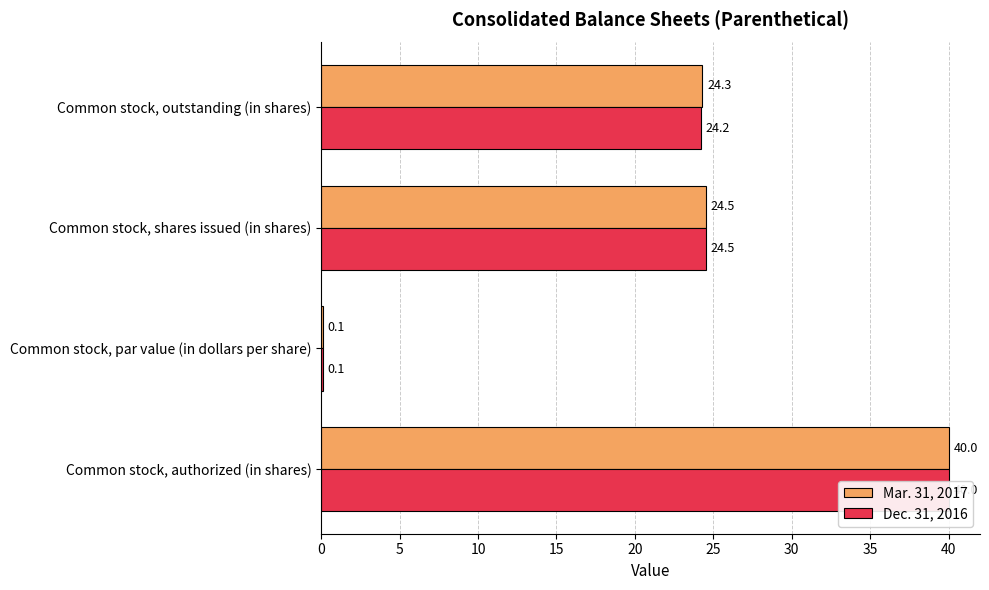

How many values in the Mar. 31, 2017 series are below 24?

1